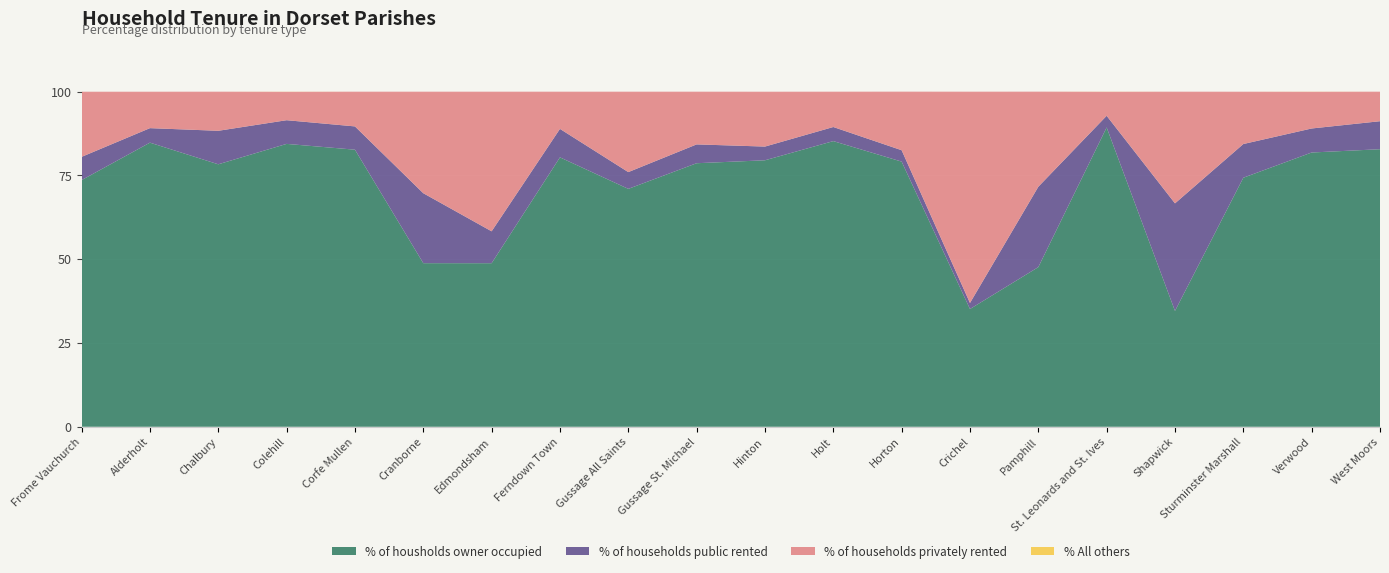

Reading left to right, transcribe all the data shown in this chart.

% of housholds owner occupied: Frome Vauchurch=73.6	Alderholt=84.8	Chalbury=78.3	Colehill=84.4	Corfe Mullen=82.7	Cranborne=48.8	Edmondsham=48.8	Ferndown Town=80.4	Gussage All Saints=71.0	Gussage St. Michael=78.7	Hinton=79.5	Holt=85.2	Horton=79.1	Crichel=35.1	Pamphill=47.6	St. Leonards and St. Ives=89.3	Shapwick=34.6	Sturminster Marshall=74.3	Verwood=81.8	West Moors=82.8
% of households public rented: Frome Vauchurch=6.9	Alderholt=4.3	Chalbury=10.0	Colehill=7.1	Corfe Mullen=7.0	Cranborne=20.9	Edmondsham=9.5	Ferndown Town=8.5	Gussage All Saints=5.0	Gussage St. Michael=5.6	Hinton=4.1	Holt=4.2	Horton=3.4	Crichel=1.8	Pamphill=24.0	St. Leonards and St. Ives=3.5	Shapwick=32.1	Sturminster Marshall=10.1	Verwood=7.2	West Moors=8.4
% of households privately rented: Frome Vauchurch=19.4	Alderholt=10.9	Chalbury=11.7	Colehill=8.5	Corfe Mullen=10.4	Cranborne=30.3	Edmondsham=41.7	Ferndown Town=11.1	Gussage All Saints=24.0	Gussage St. Michael=15.7	Hinton=16.4	Holt=10.5	Horton=17.5	Crichel=63.1	Pamphill=28.4	St. Leonards and St. Ives=7.2	Shapwick=33.3	Sturminster Marshall=15.6	Verwood=10.9	West Moors=8.8
% All others: Frome Vauchurch=0.0	Alderholt=0.0	Chalbury=0.0	Colehill=0.0	Corfe Mullen=0.0	Cranborne=0.0	Edmondsham=0.0	Ferndown Town=0.0	Gussage All Saints=0.0	Gussage St. Michael=0.0	Hinton=0.0	Holt=0.0	Horton=0.0	Crichel=0.0	Pamphill=0.0	St. Leonards and St. Ives=0.0	Shapwick=0.0	Sturminster Marshall=0.0	Verwood=0.0	West Moors=0.0